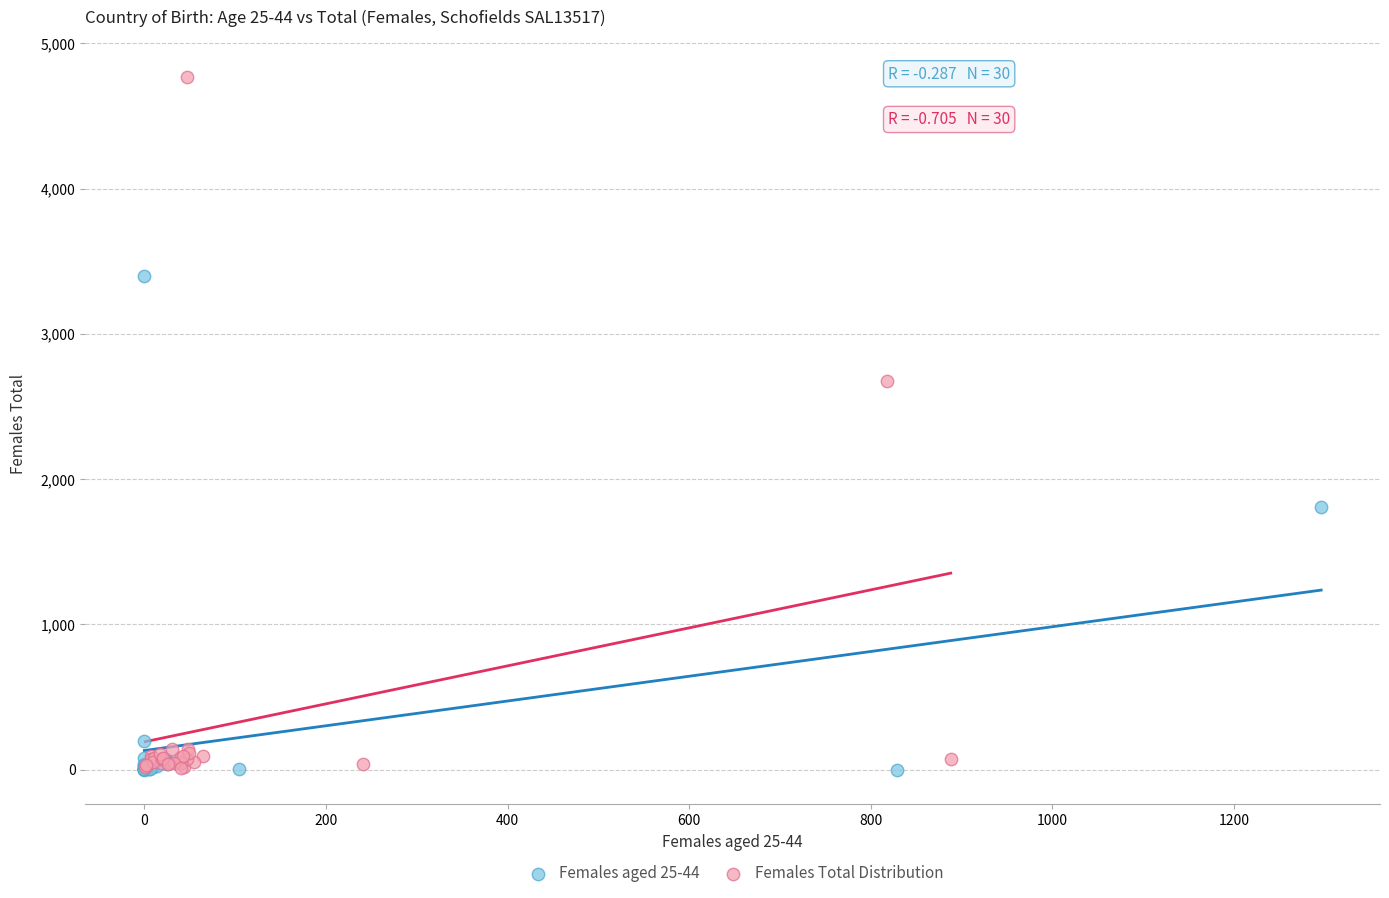

Which series has the largest Y range (max minus min)?

Females Total Distribution